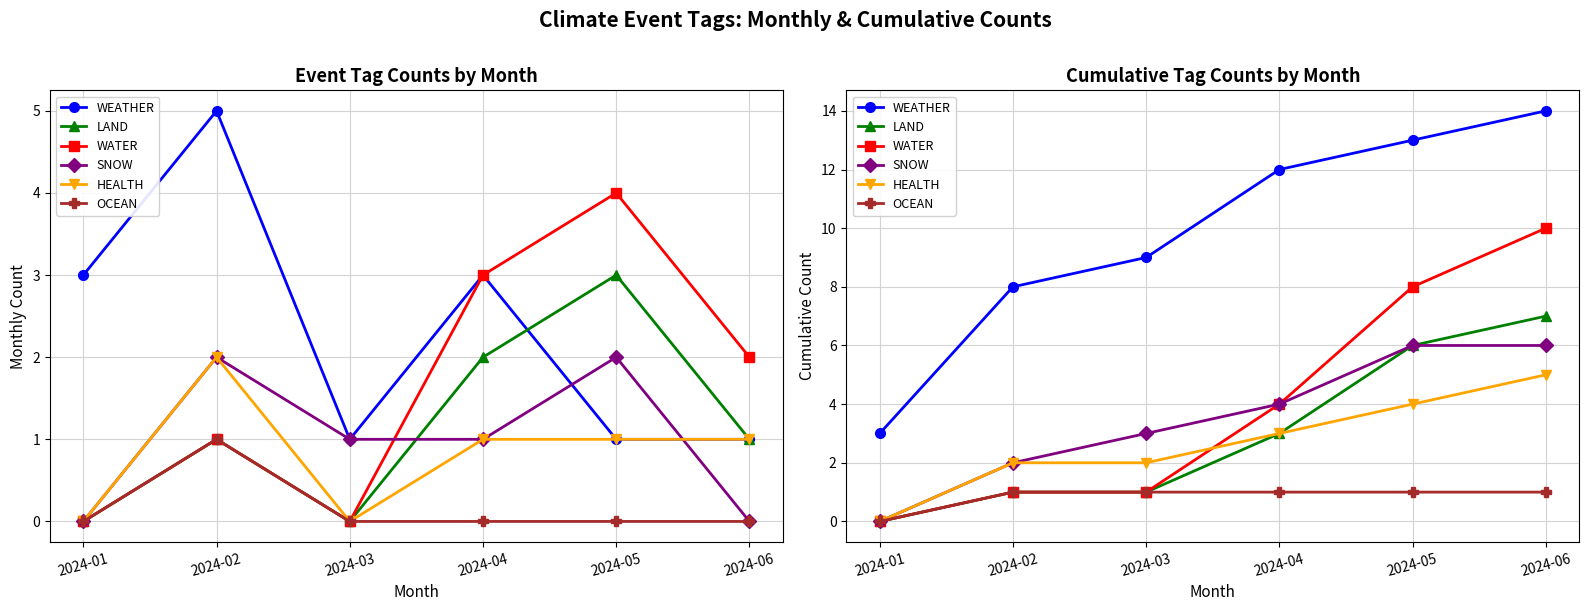

Rank the series at 2024-04 from lowest to highest value.

OCEAN, LAND, HEALTH, WATER, SNOW, WEATHER